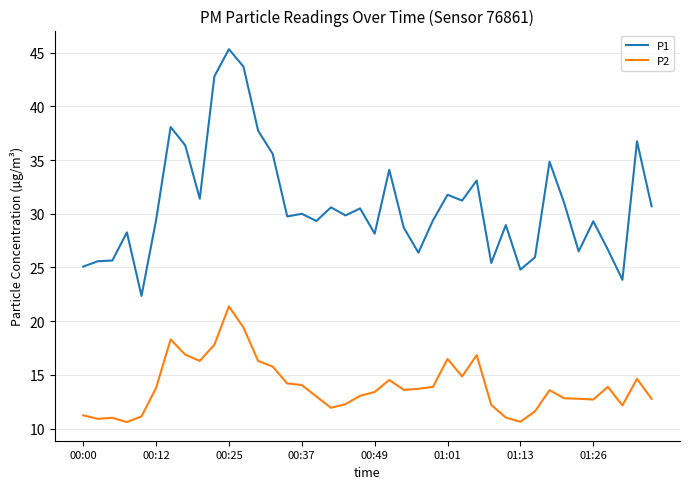

How many categories are shown in the chart?

40